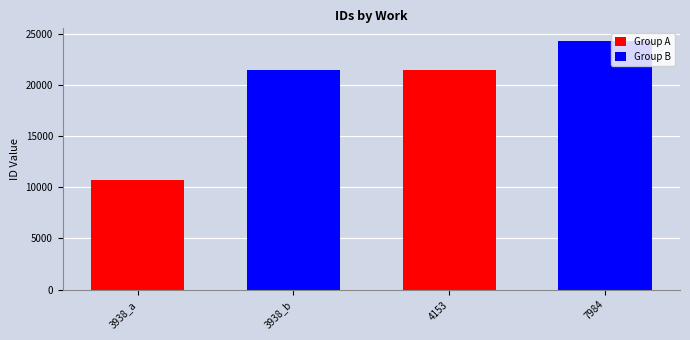

What is the sum of the values at 3938_b and 3938_a?

32152